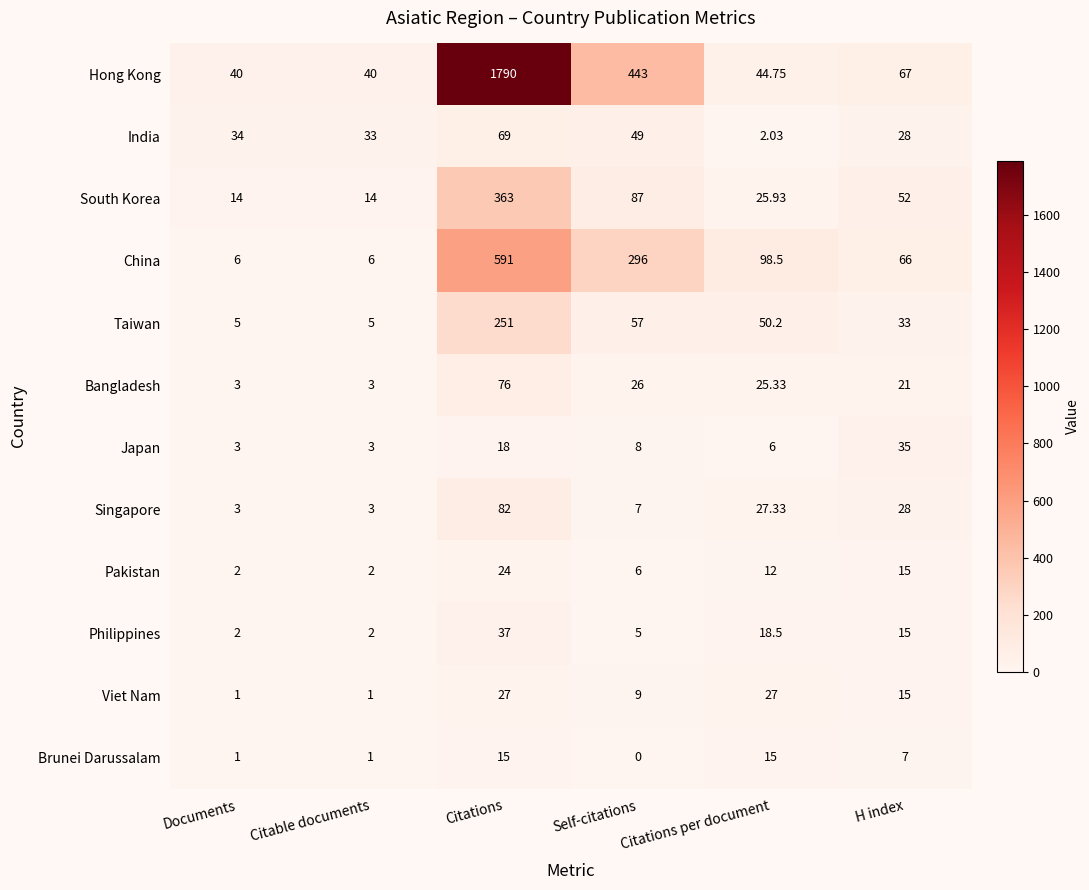

Which series has the largest total across all categories?

Hong Kong